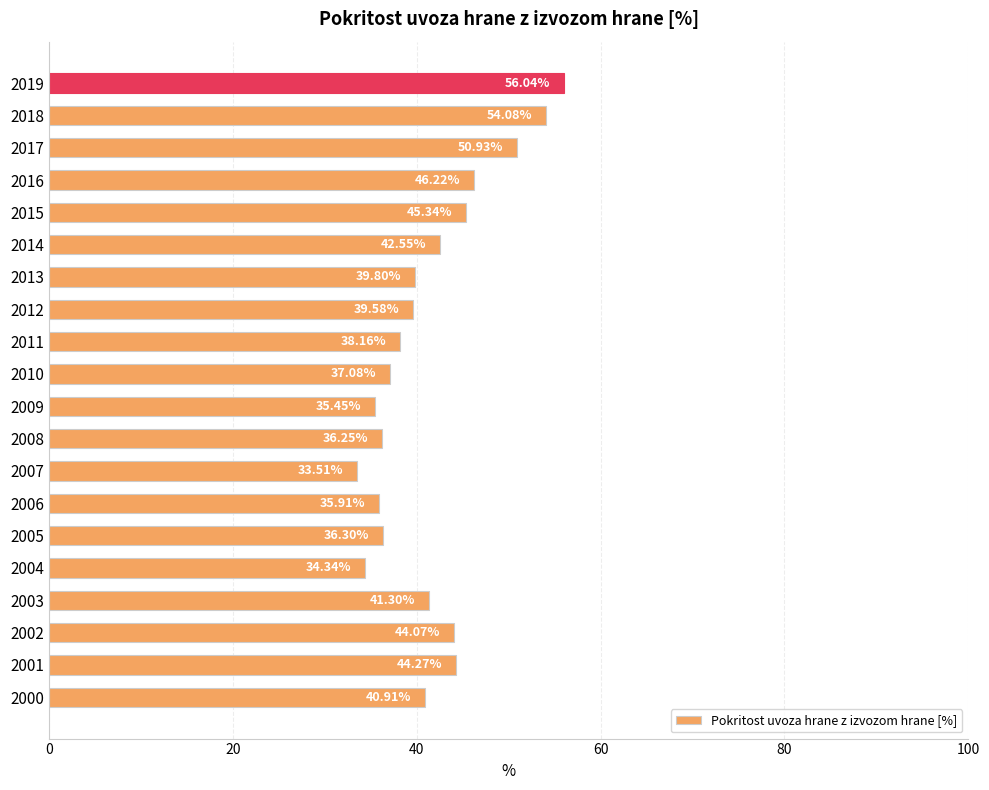

What is the ratio of the value at 2010 to the value at 2016?

0.8